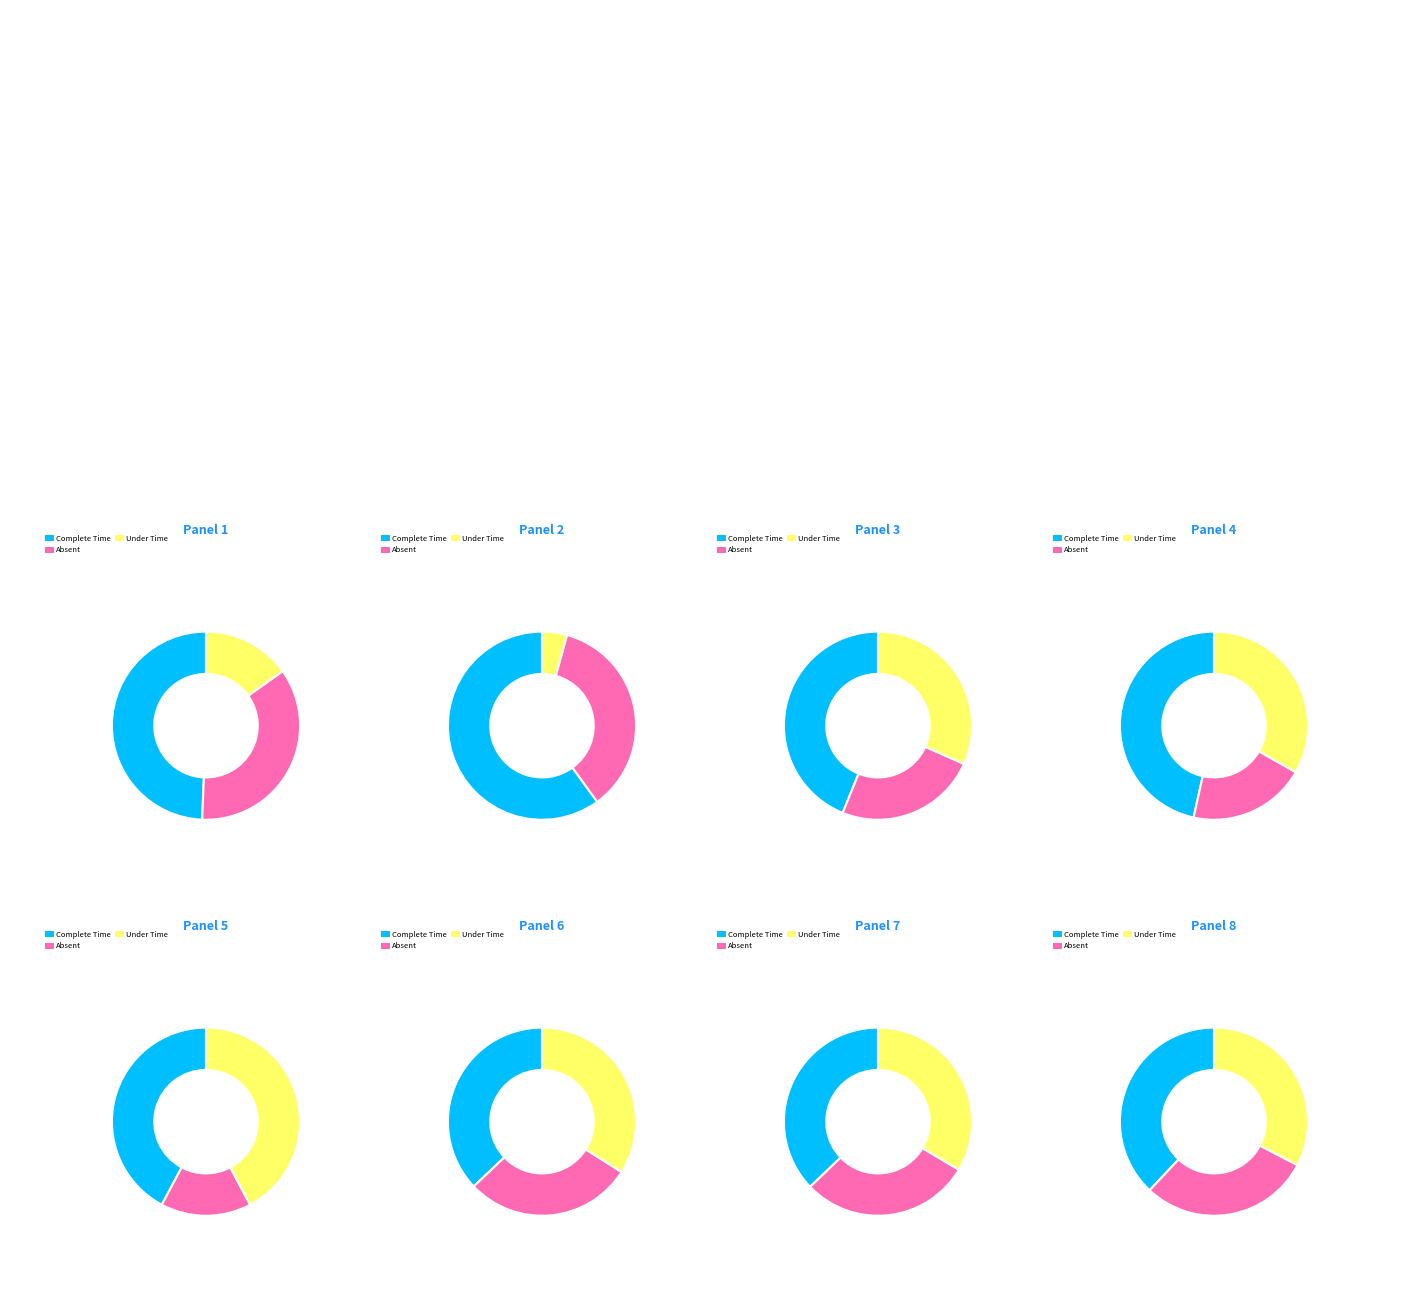

The Group B slice represents 6% of the pie. True or false?

False